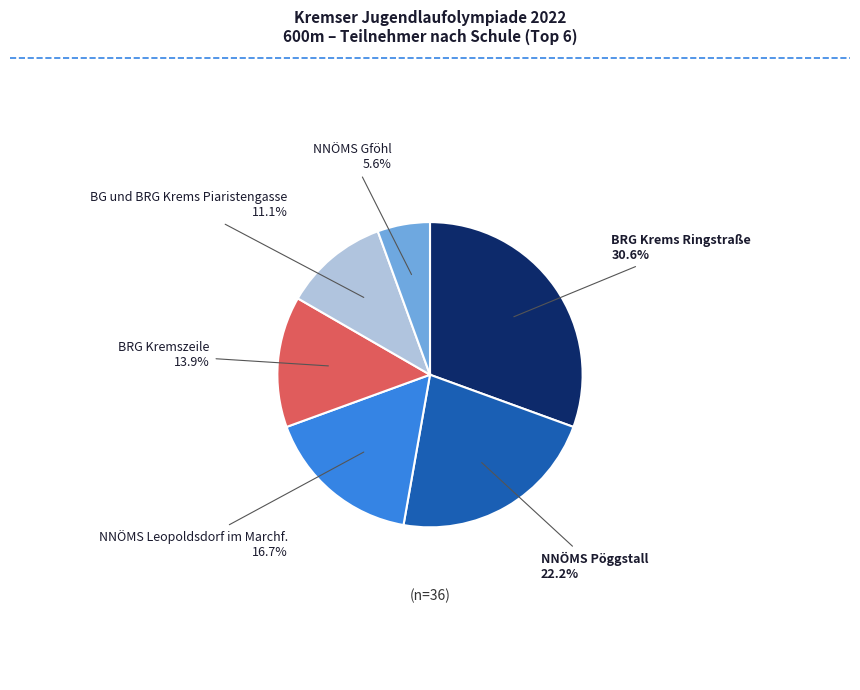

Does any single category account for the majority?

No